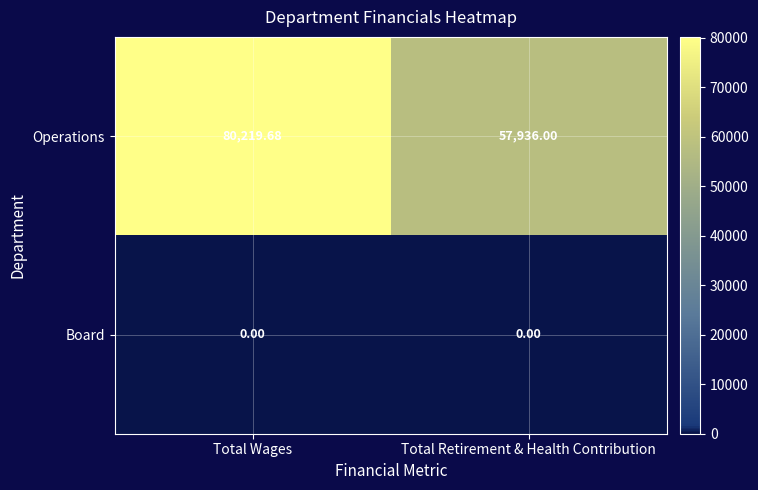

Rank the series at Total Wages from highest to lowest value.

Operations, Board